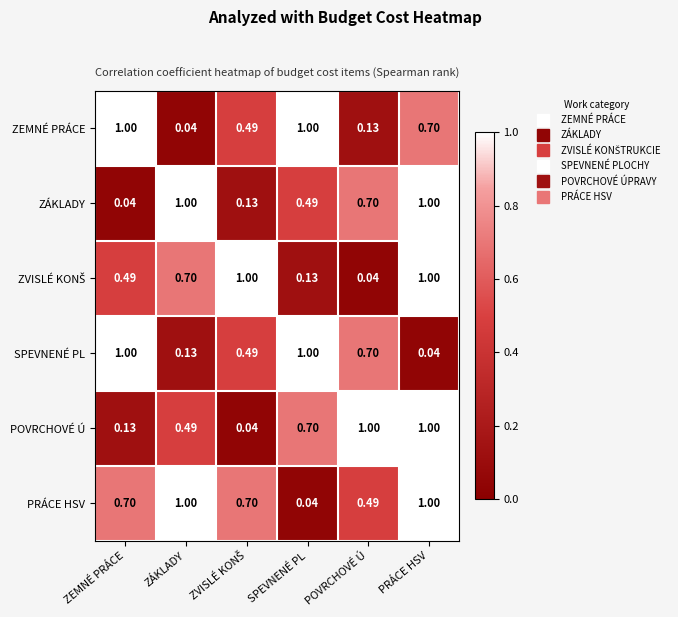

At which category is the sum across all series the highest?

PRÁCE HSV